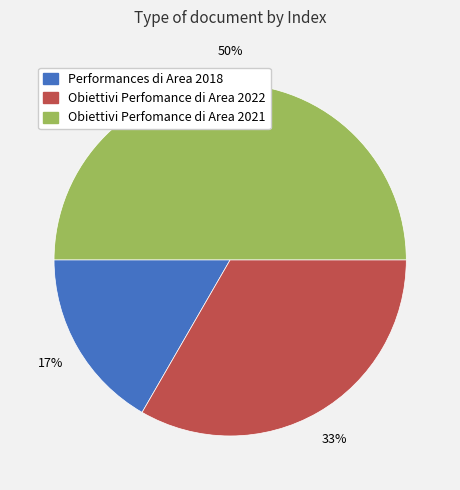

Between Obiettivi Perfomance di Area 2022 and Obiettivi Perfomance di Area 2021, which is larger?

Obiettivi Perfomance di Area 2021